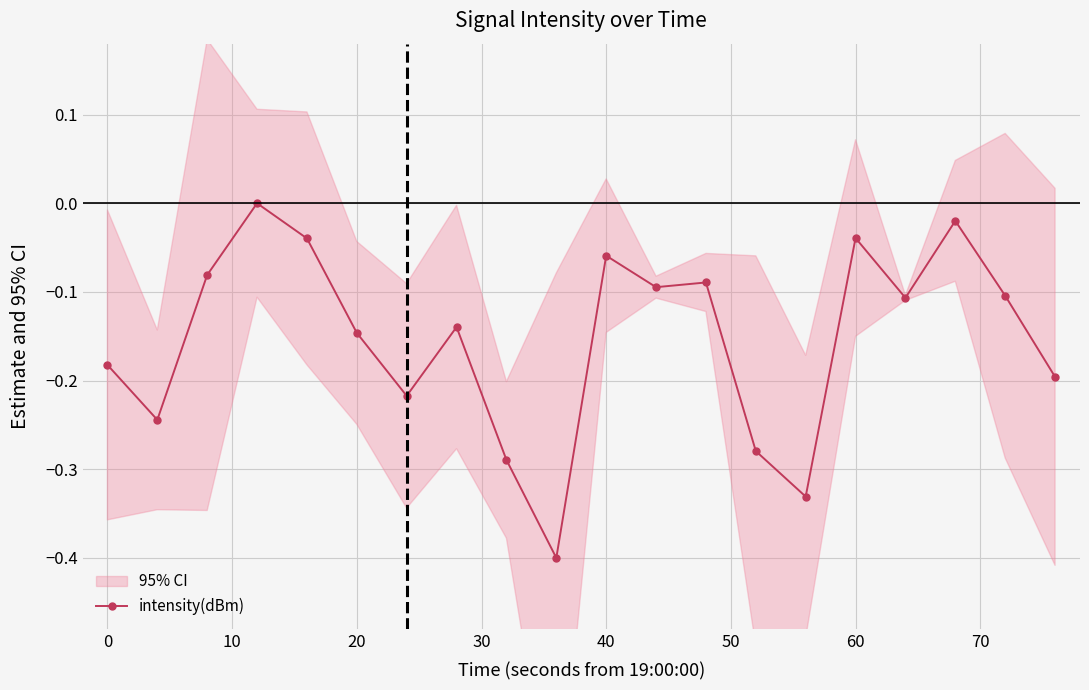

What is the sum of the values at 18 and −10?

-0.3